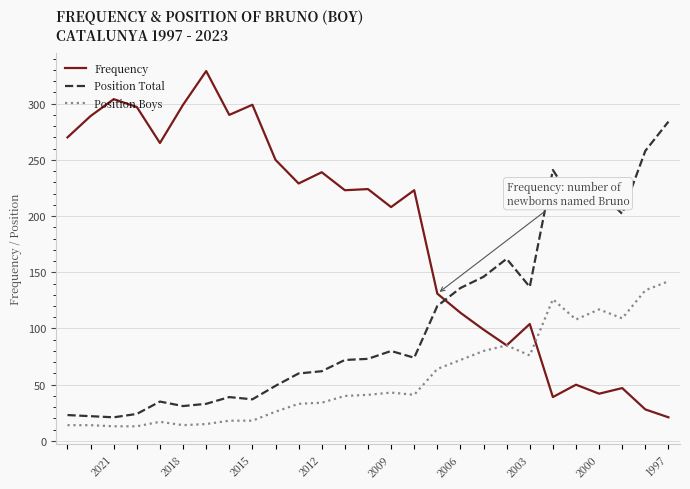

What is the maximum value shown in the chart?

329